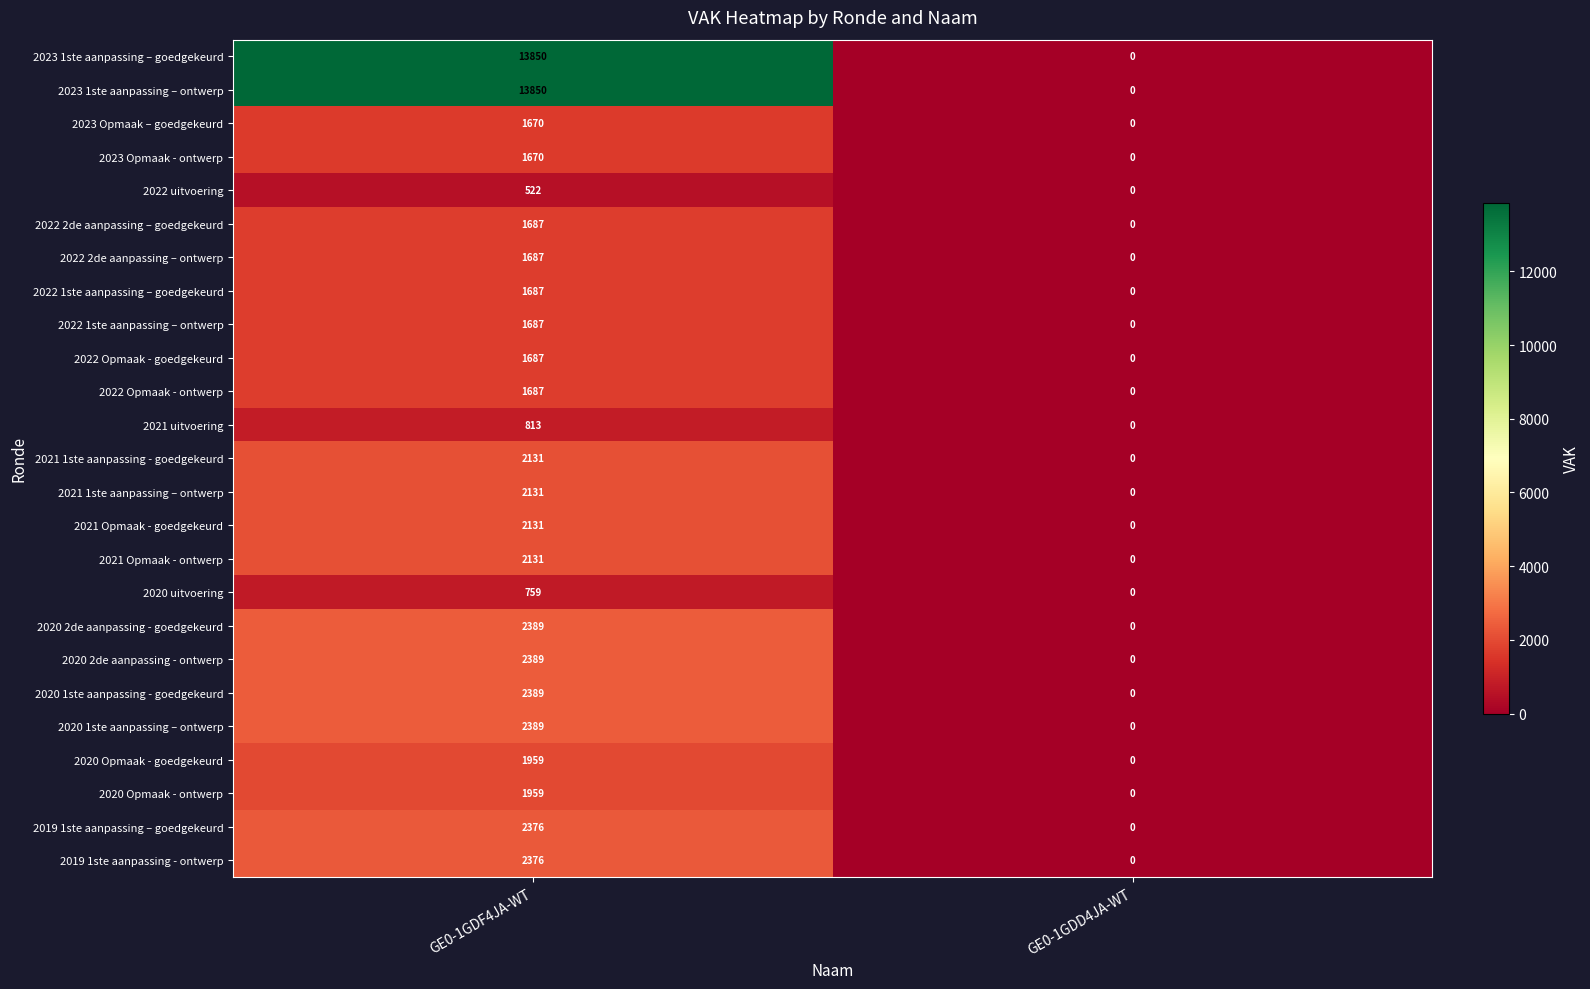

How many positive values does the 2019 1ste aanpassing – goedgekeurd series have?

1